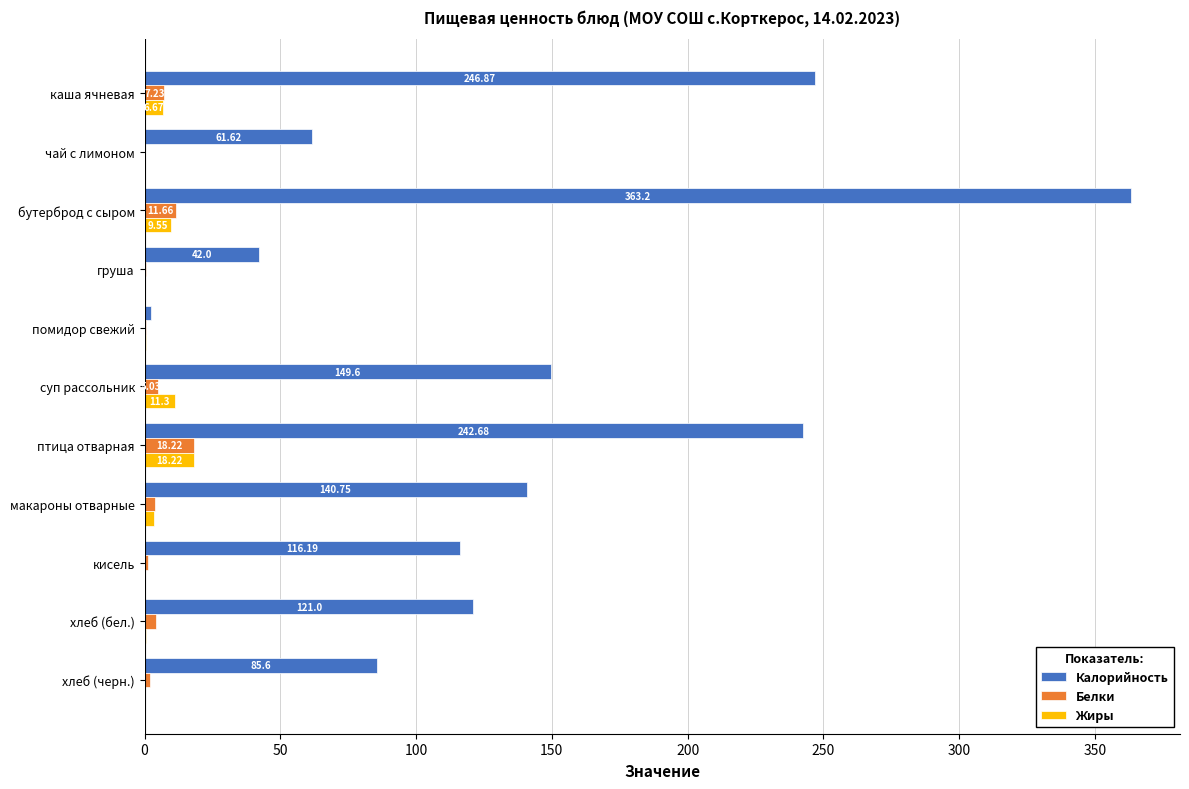

What is the sum of the Жиры values at бутерброд с сыром and хлеб (бел.)?

10.1